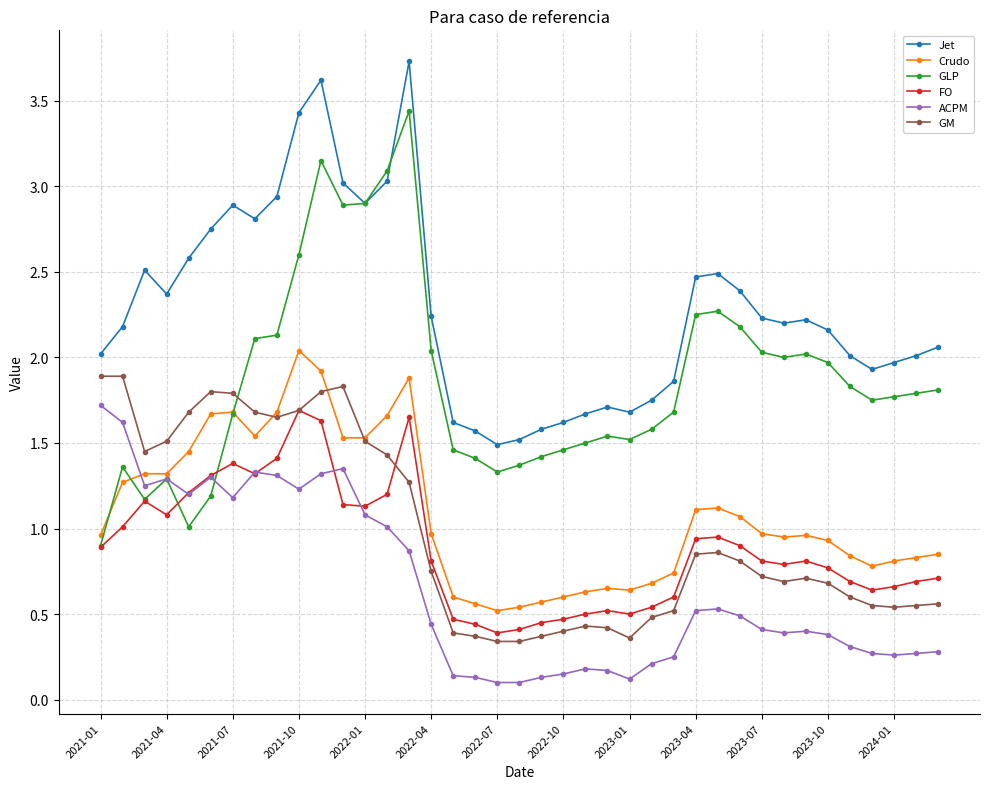

True or false: ACPM has more than 0 points higher than both neighbors.

True